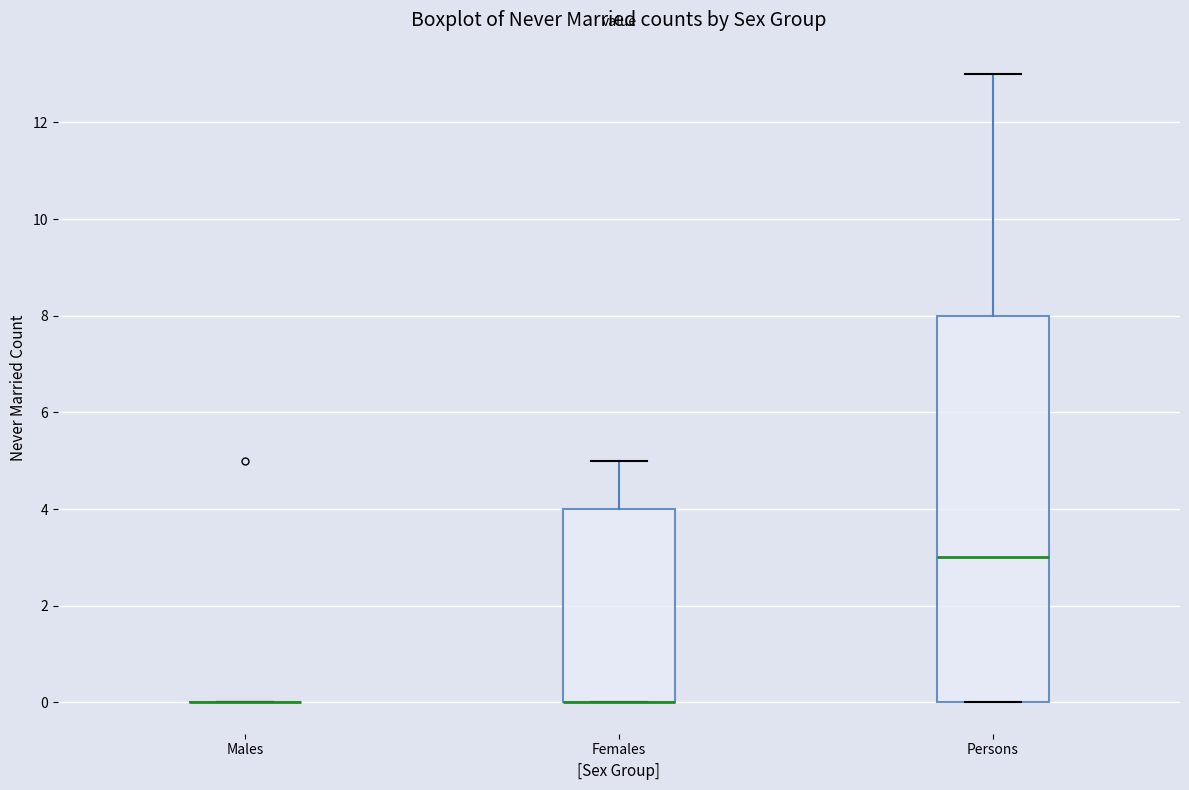

Which box is the tallest, from its lower edge to its upper edge?

Persons